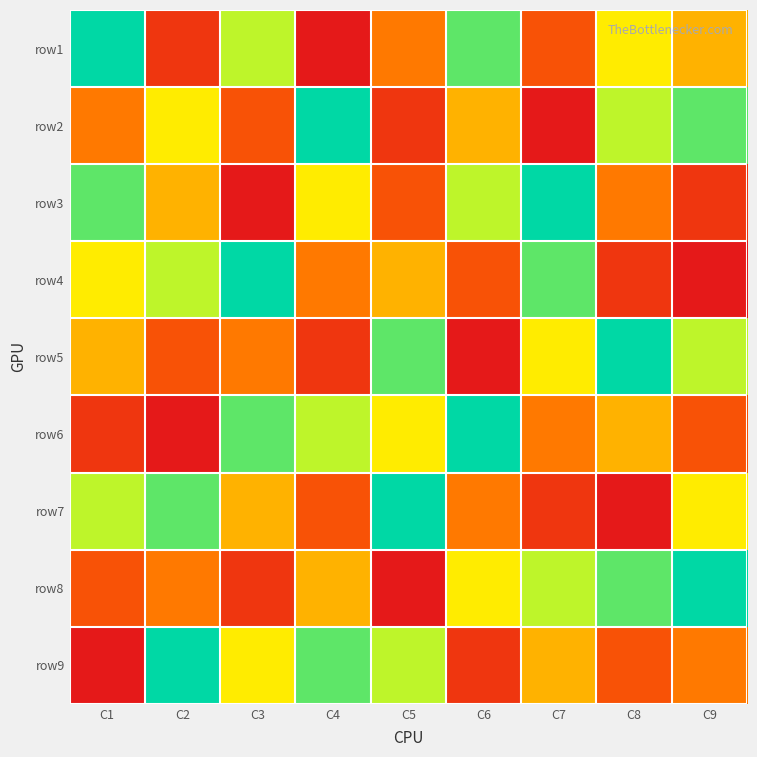

Which has a higher value, C5 or C1?

C1